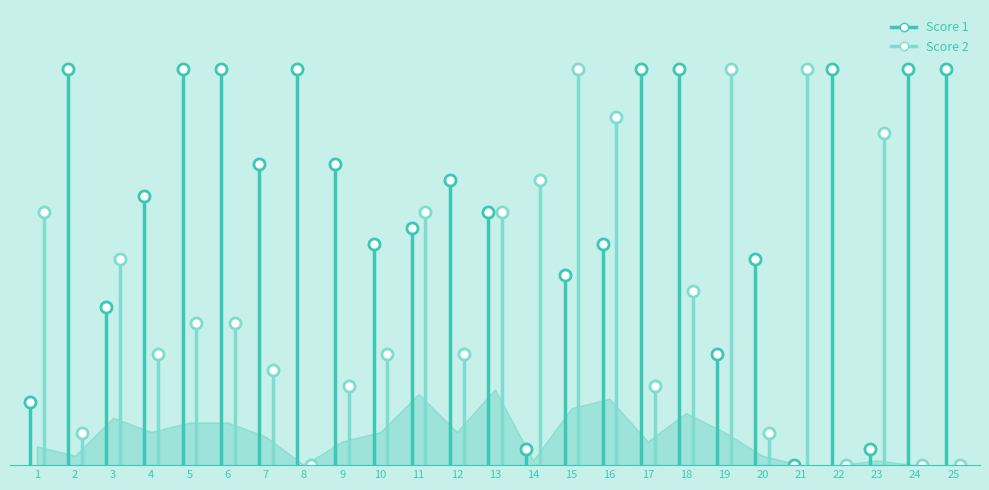

In Score 2, how many points are lower than both neighbors (excluding endpoints)?

7